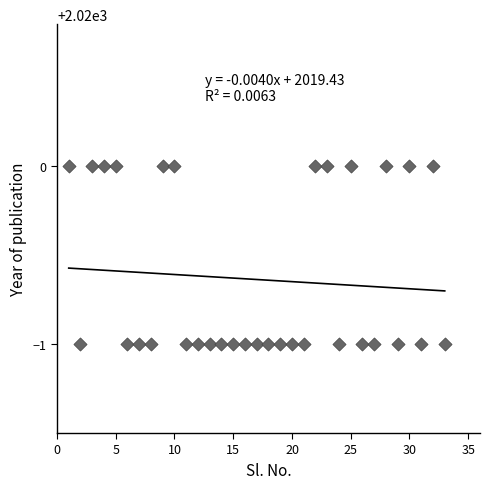

What is the range of X values (max minus min)?

32